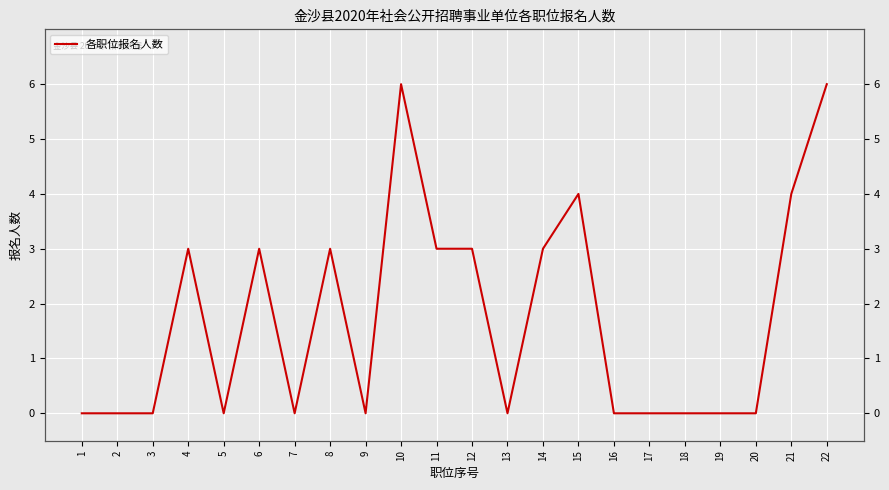

How many distinct data groups are displayed?

1